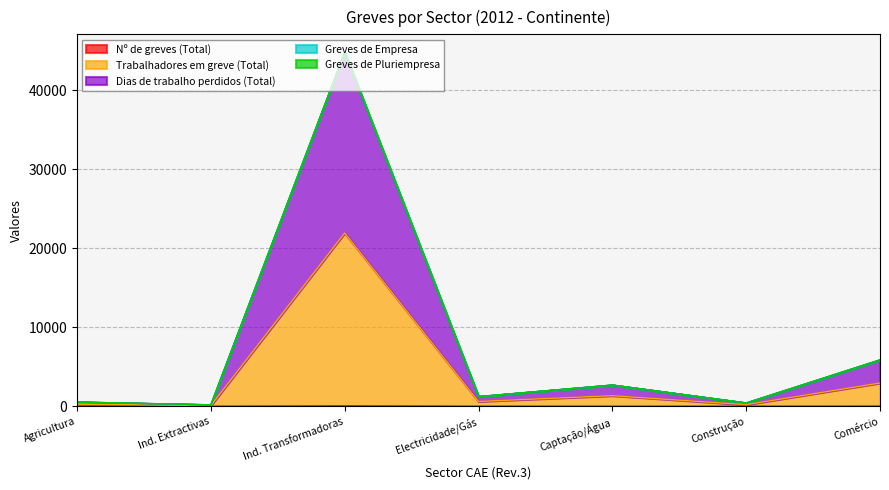

What value does the Dias de trabalho perdidos (Total) series have at Ind. Extractivas?

188